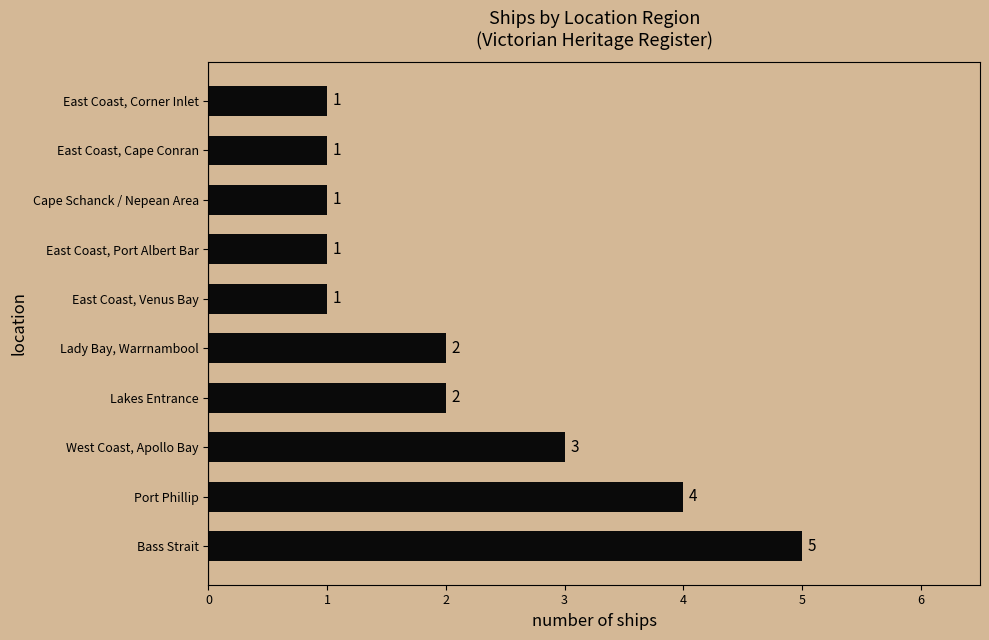

Reading bottom to top, what are all the values shown in this chart?

5	4	3	2	2	1	1	1	1	1